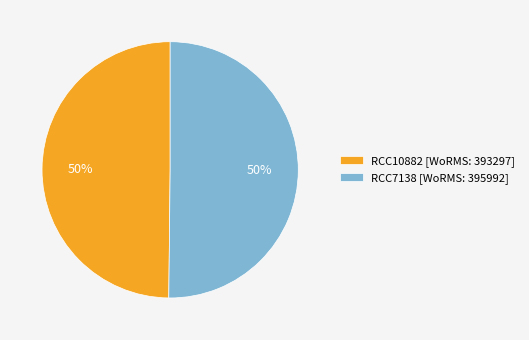

To the nearest percent, what percentage of the pie is RCC10882?

50%